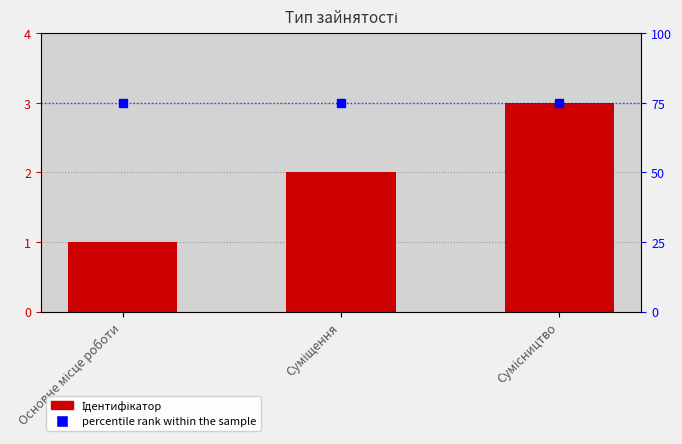

Which series has the largest total across all categories?

percentile rank within the sample